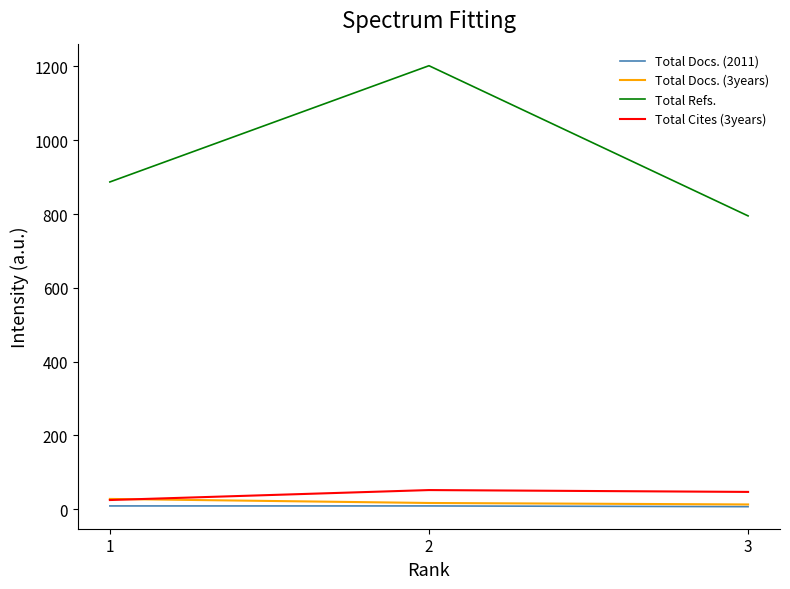

Does the chart display data point markers on the line(s)?

No